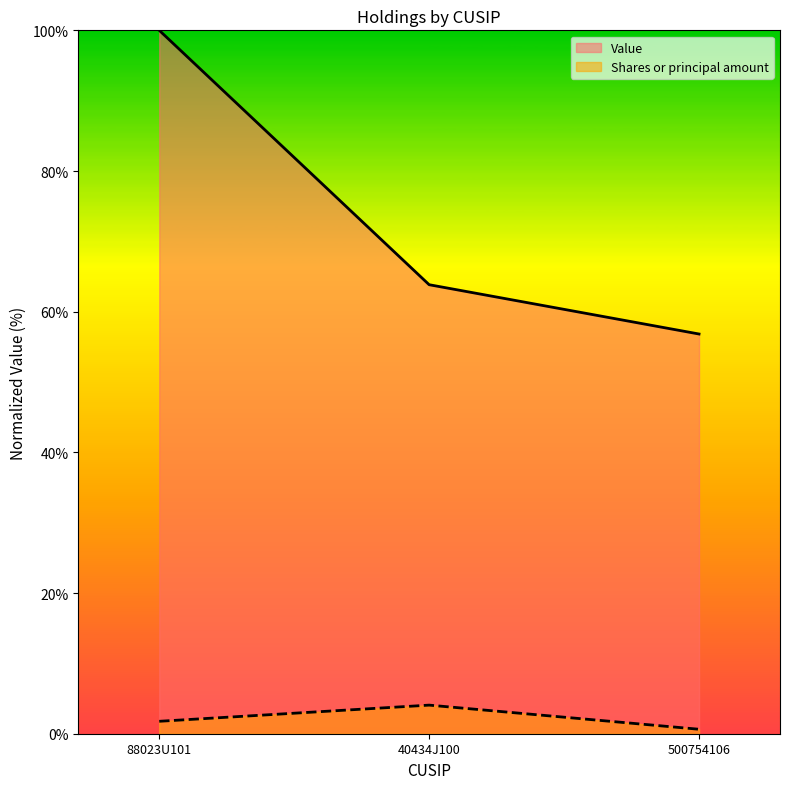

Reading left to right, what are all the values shown in this chart?

Value: 100.0	63.8	56.8
Shares or principal amount: 1.8	4.1	0.6